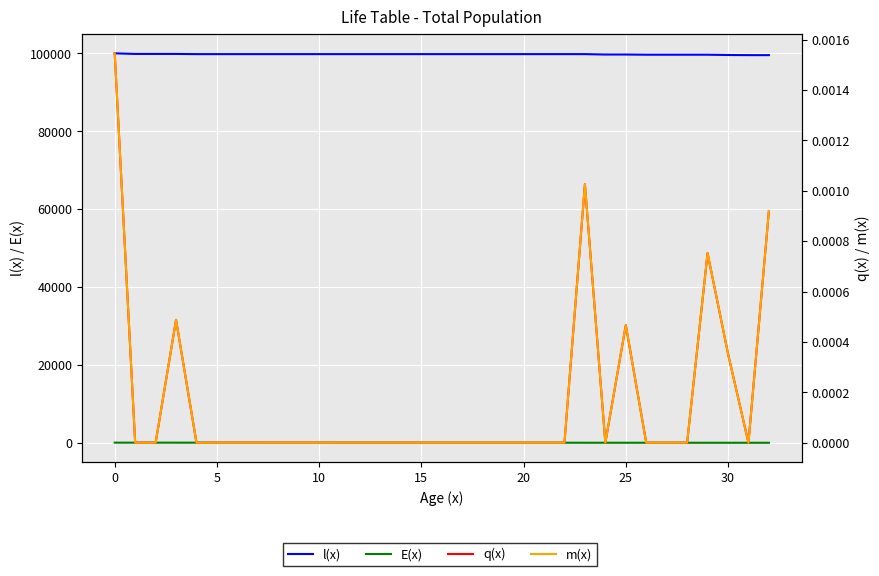

Between 17 and 25, which series saw the biggest shift?

l(x)